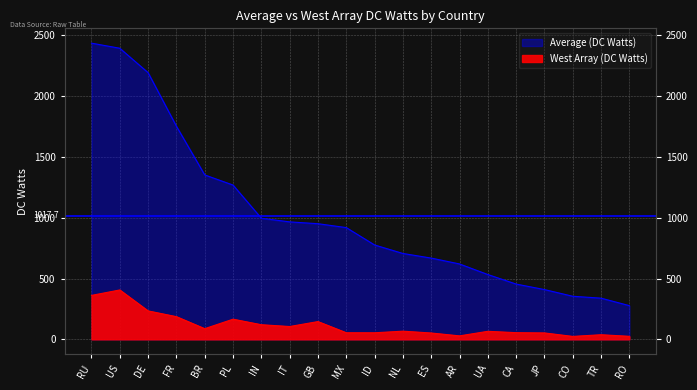

What is the average value of the West Array (DC Watts) series?

116.6